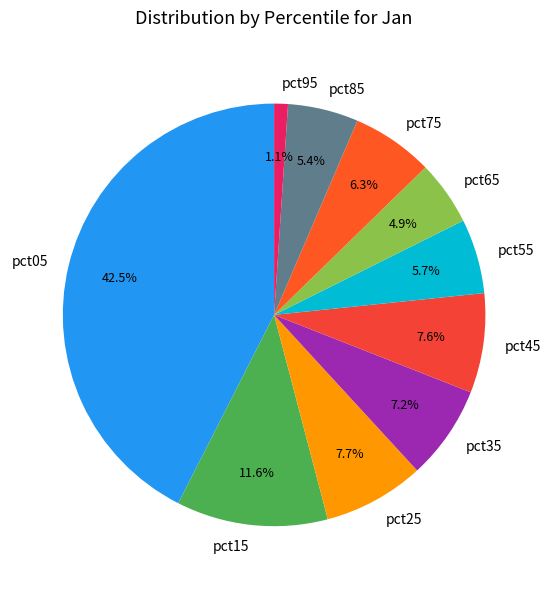

Count the number of slices in the pie.

10